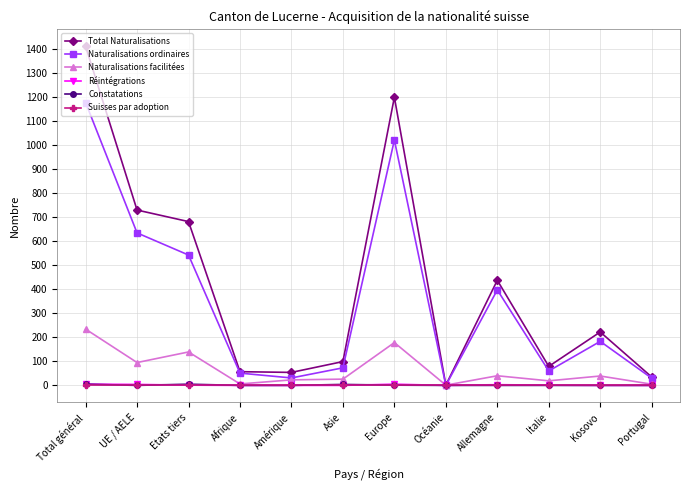

Which series has the largest total across all categories?

Total Naturalisations